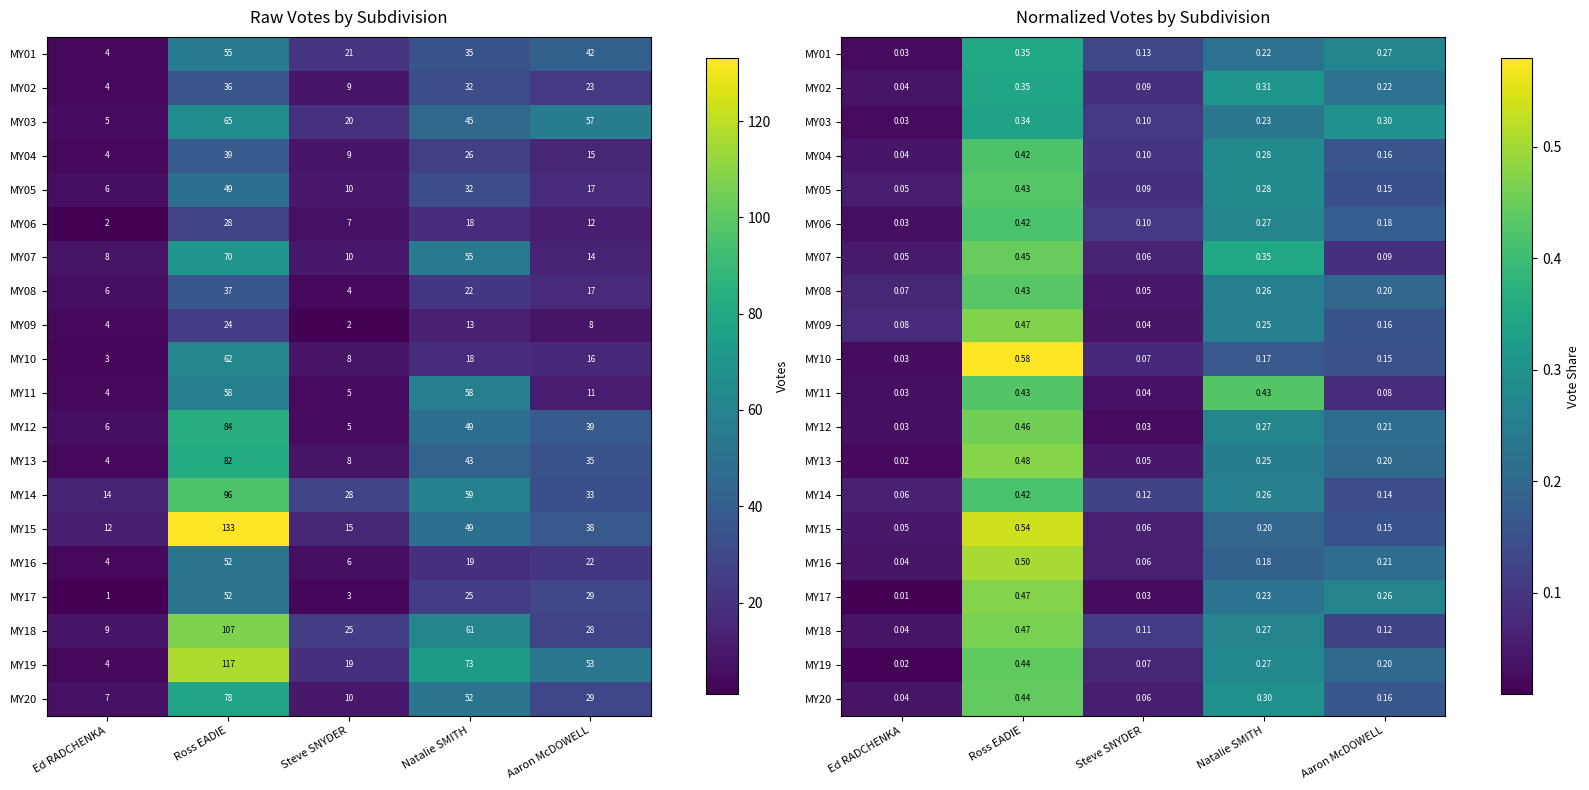

Is it true that MY13 equals 0.5 at Ross EADIE?

True